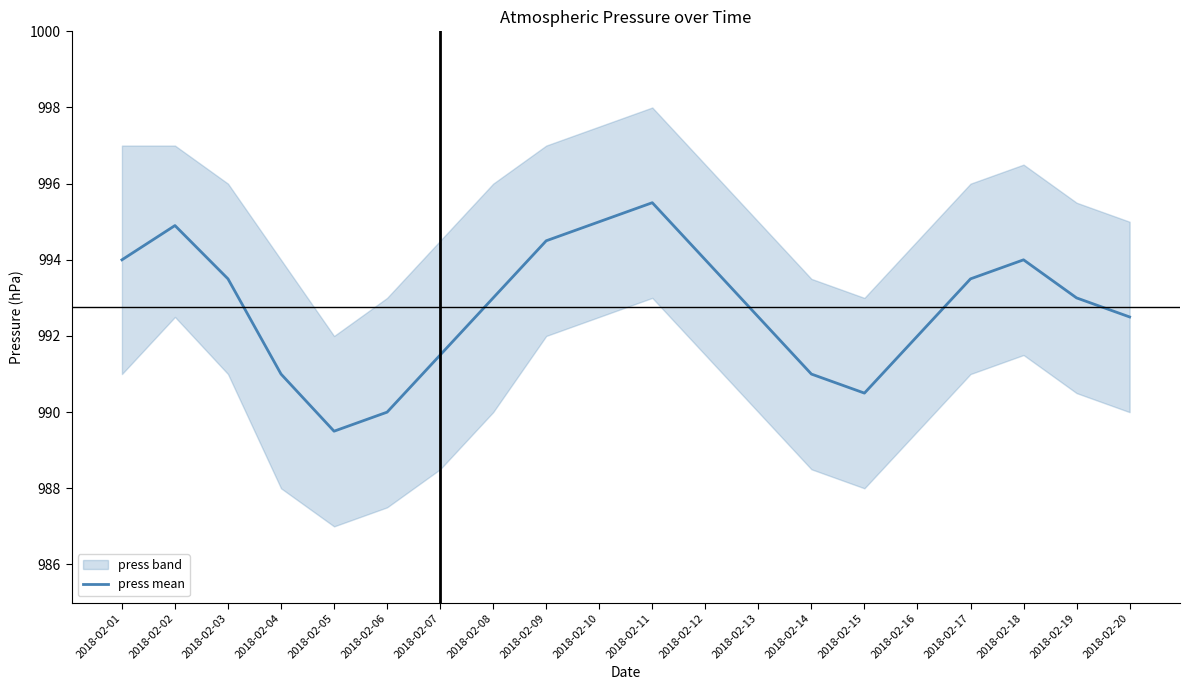

List the labels in order of value, largest first.

2018-02-11, 2018-02-10, 2018-02-02, 2018-02-09, 2018-02-01, 2018-02-12, 2018-02-18, 2018-02-03, 2018-02-17, 2018-02-08, 2018-02-19, 2018-02-13, 2018-02-20, 2018-02-16, 2018-02-07, 2018-02-04, 2018-02-14, 2018-02-15, 2018-02-06, 2018-02-05